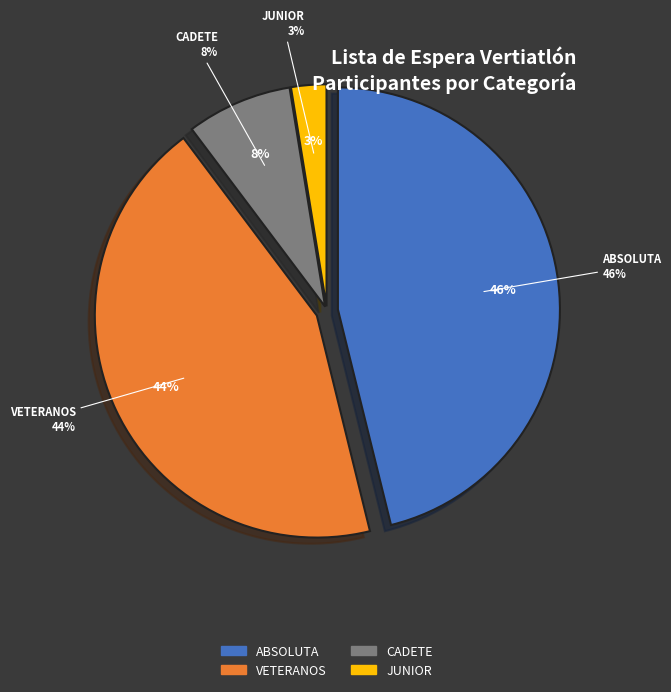

Rank the categories by value from highest to lowest.

ABSOLUTA, VETERANOS, CADETE, JUNIOR